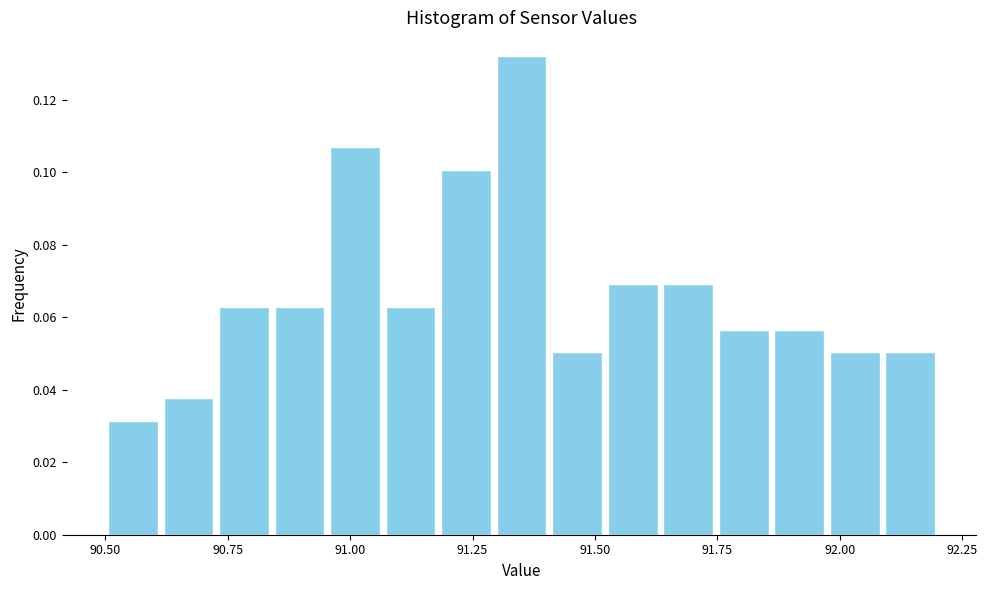

Read against the x-axis, roughly where is the centre of the tallest bar?

91.35